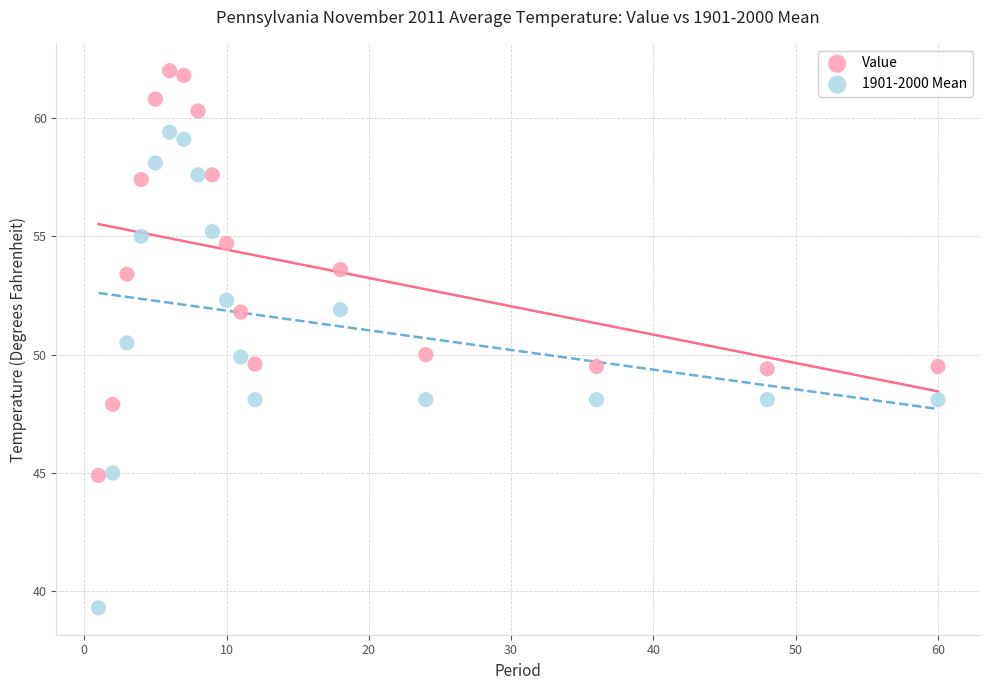

Across all data points, what is the range of X values (max minus min)?

59.0